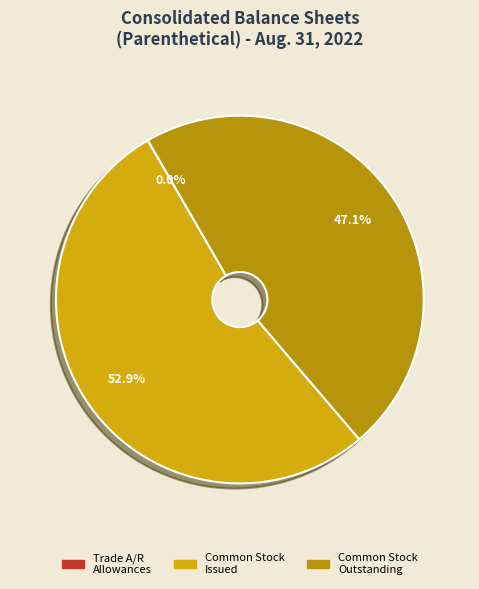

Does any single category account for the majority?

Yes